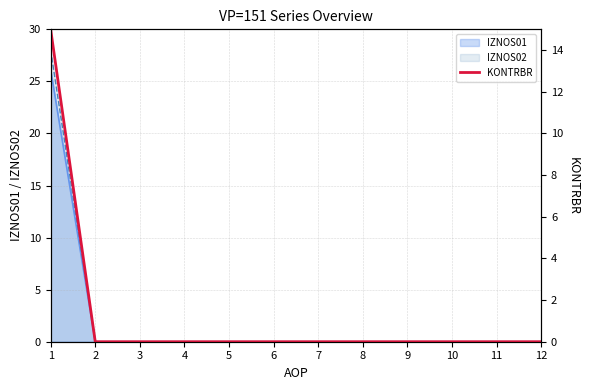

Is it true that the value at 9 is 0?

True